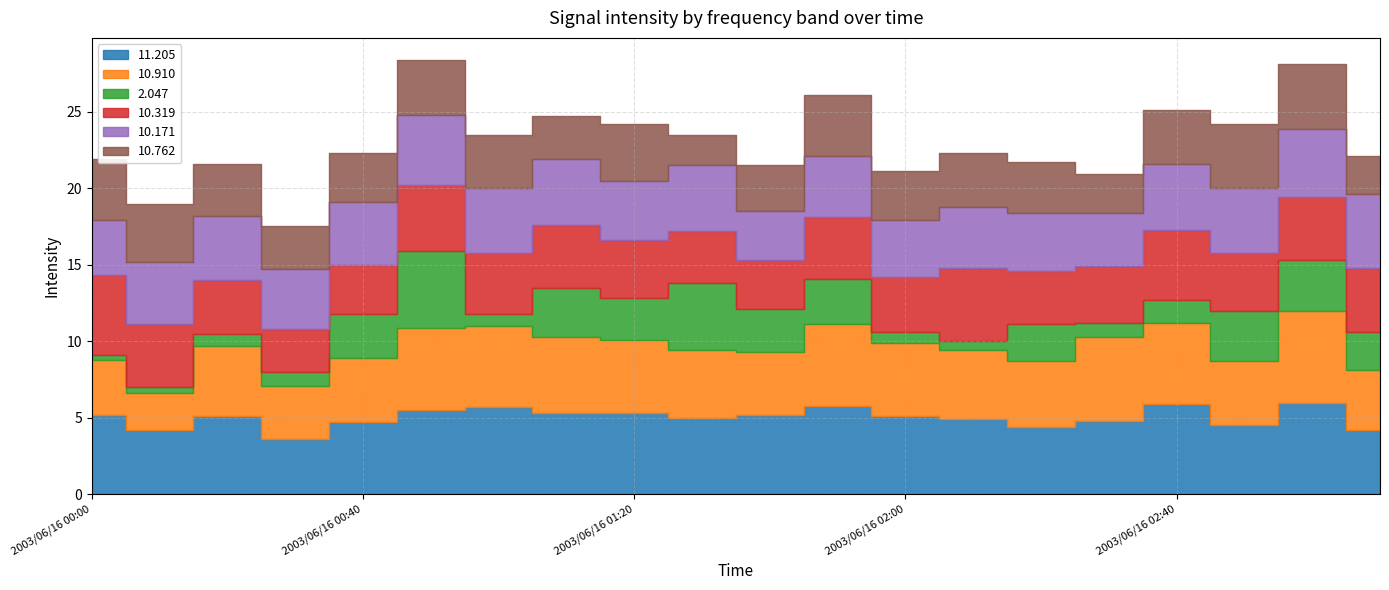

Reading right to left, extract all data points from this chart.

 11.205: 2003/06/16 03:10=4.2	2003/06/16 03:00=6.0	2003/06/16 02:50=4.5	2003/06/16 02:40=5.9	2003/06/16 02:30=4.8	2003/06/16 02:20=4.4	2003/06/16 02:10=4.9	2003/06/16 02:00=5.1	2003/06/16 01:50=5.8	2003/06/16 01:40=5.2	2003/06/16 01:30=5.0	2003/06/16 01:20=5.3	2003/06/16 01:10=5.3	2003/06/16 01:00=5.7	2003/06/16 00:50=5.5	2003/06/16 00:40=4.7	2003/06/16 00:30=3.6	2003/06/16 00:20=5.1	2003/06/16 00:10=4.2	2003/06/16 00:00=5.2
 10.910: 2003/06/16 03:10=3.9	2003/06/16 03:00=6.0	2003/06/16 02:50=4.2	2003/06/16 02:40=5.3	2003/06/16 02:30=5.5	2003/06/16 02:20=4.3	2003/06/16 02:10=4.5	2003/06/16 02:00=4.8	2003/06/16 01:50=5.3	2003/06/16 01:40=4.1	2003/06/16 01:30=4.4	2003/06/16 01:20=4.8	2003/06/16 01:10=5.0	2003/06/16 01:00=5.3	2003/06/16 00:50=5.4	2003/06/16 00:40=4.2	2003/06/16 00:30=3.5	2003/06/16 00:20=4.6	2003/06/16 00:10=2.4	2003/06/16 00:00=3.6
  2.047: 2003/06/16 03:10=2.5	2003/06/16 03:00=3.3	2003/06/16 02:50=3.3	2003/06/16 02:40=1.5	2003/06/16 02:30=0.9	2003/06/16 02:20=2.4	2003/06/16 02:10=0.6	2003/06/16 02:00=0.7	2003/06/16 01:50=3.0	2003/06/16 01:40=2.8	2003/06/16 01:30=4.4	2003/06/16 01:20=2.7	2003/06/16 01:10=3.2	2003/06/16 01:00=0.8	2003/06/16 00:50=5.0	2003/06/16 00:40=2.9	2003/06/16 00:30=0.9	2003/06/16 00:20=0.8	2003/06/16 00:10=0.4	2003/06/16 00:00=0.3
 10.319: 2003/06/16 03:10=4.2	2003/06/16 03:00=4.1	2003/06/16 02:50=3.8	2003/06/16 02:40=4.6	2003/06/16 02:30=3.7	2003/06/16 02:20=3.5	2003/06/16 02:10=4.8	2003/06/16 02:00=3.6	2003/06/16 01:50=4.0	2003/06/16 01:40=3.2	2003/06/16 01:30=3.4	2003/06/16 01:20=3.8	2003/06/16 01:10=4.1	2003/06/16 01:00=4.0	2003/06/16 00:50=4.3	2003/06/16 00:40=3.2	2003/06/16 00:30=2.8	2003/06/16 00:20=3.5	2003/06/16 00:10=4.1	2003/06/16 00:00=5.2
 10.171: 2003/06/16 03:10=4.8	2003/06/16 03:00=4.5	2003/06/16 02:50=4.2	2003/06/16 02:40=4.3	2003/06/16 02:30=3.5	2003/06/16 02:20=3.8	2003/06/16 02:10=4.0	2003/06/16 02:00=3.7	2003/06/16 01:50=4.0	2003/06/16 01:40=3.2	2003/06/16 01:30=4.3	2003/06/16 01:20=3.9	2003/06/16 01:10=4.3	2003/06/16 01:00=4.2	2003/06/16 00:50=4.6	2003/06/16 00:40=4.1	2003/06/16 00:30=3.9	2003/06/16 00:20=4.2	2003/06/16 00:10=4.1	2003/06/16 00:00=3.6
 10.762: 2003/06/16 03:10=2.5	2003/06/16 03:00=4.2	2003/06/16 02:50=4.2	2003/06/16 02:40=3.5	2003/06/16 02:30=2.5	2003/06/16 02:20=3.3	2003/06/16 02:10=3.5	2003/06/16 02:00=3.2	2003/06/16 01:50=4.0	2003/06/16 01:40=3.0	2003/06/16 01:30=2.0	2003/06/16 01:20=3.7	2003/06/16 01:10=2.8	2003/06/16 01:00=3.5	2003/06/16 00:50=3.6	2003/06/16 00:40=3.2	2003/06/16 00:30=2.8	2003/06/16 00:20=3.4	2003/06/16 00:10=3.8	2003/06/16 00:00=4.0